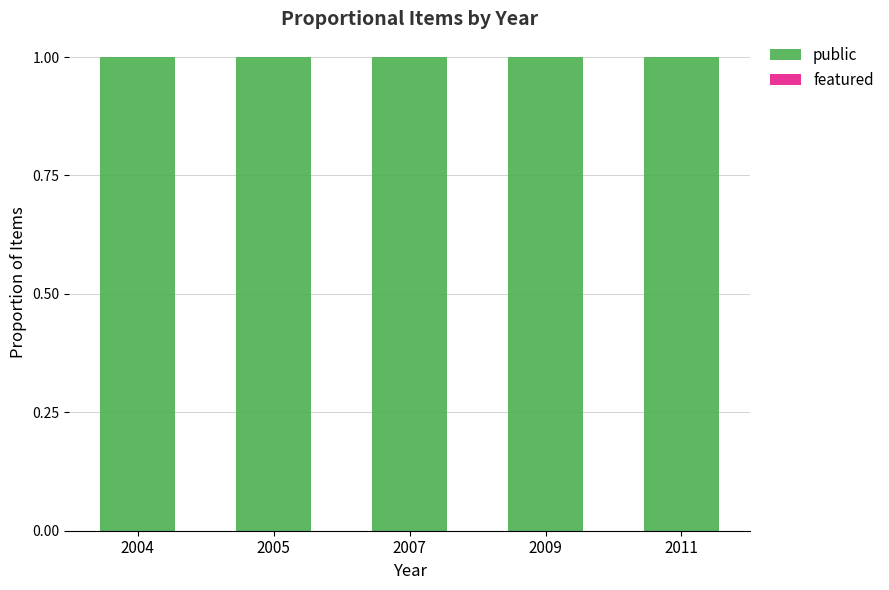

How many distinct data groups are displayed?

2